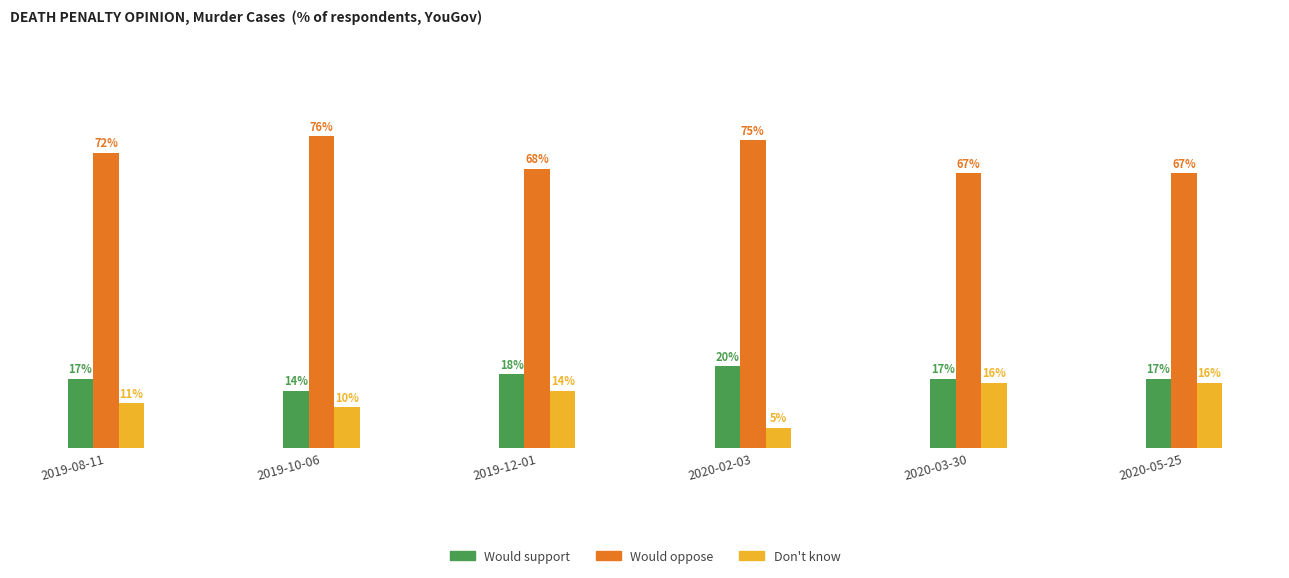

Between 2019-12-01 and 2020-02-03, which series saw the biggest shift?

Don't know